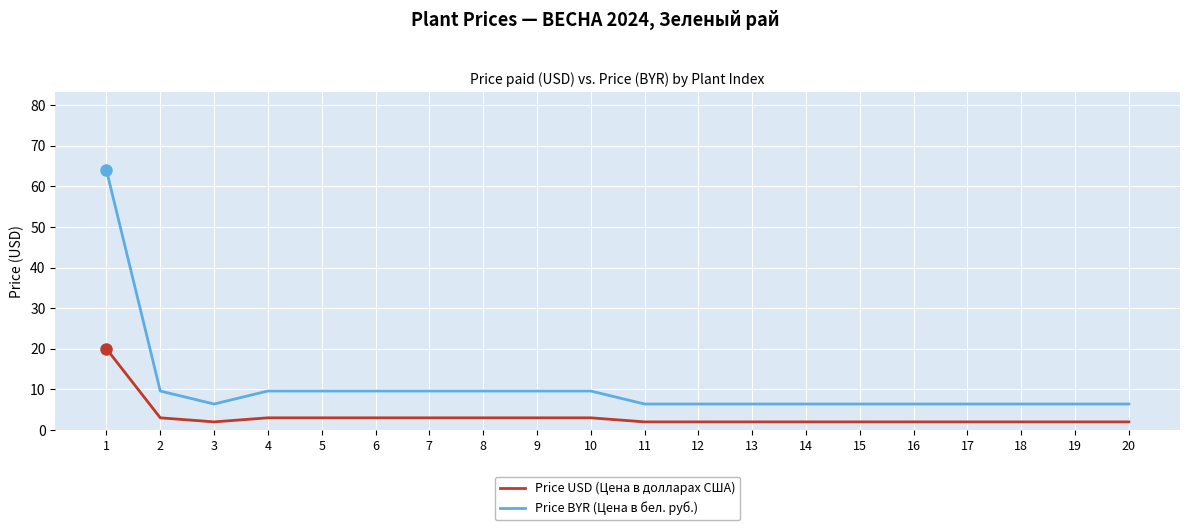

Which series has the largest range (max minus min)?

Price BYR (Цена в бел. руб.)